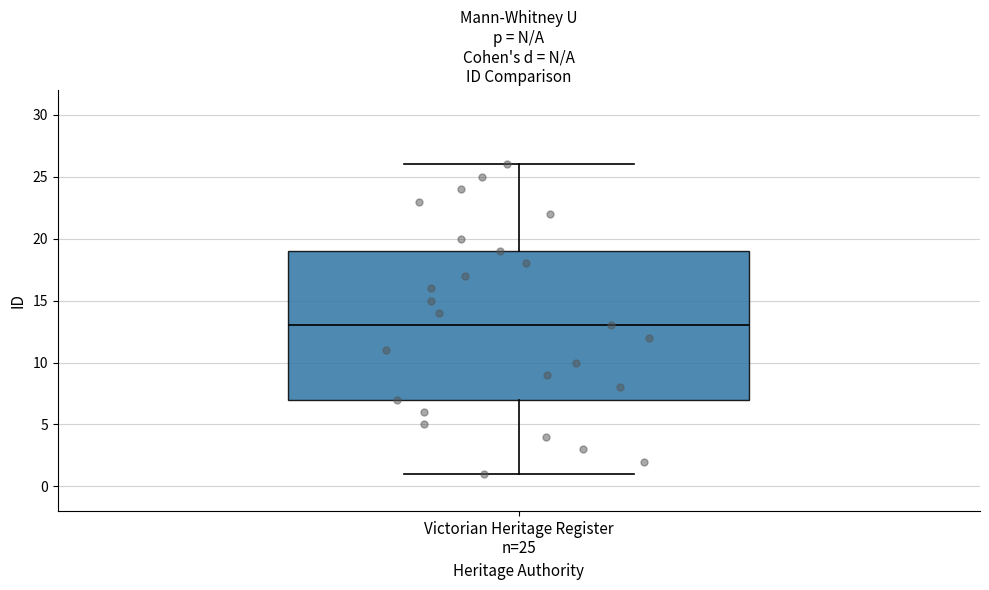

Transcribe this box plot: give where the median line is, the range the box spans, and where the two whiskers end, as read against the y-axis. The values are not printed on the chart, so give them approximately, as read against the axis.

median 13, box 7 to 19, whiskers 1 to 26